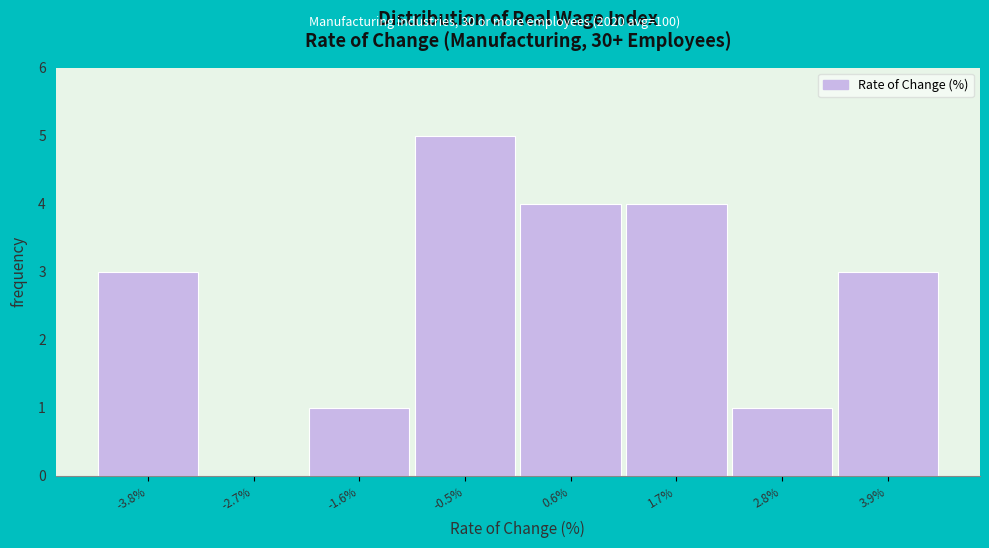

Reading right to left, what are all the values shown in this chart?

3.9%=3	2.8%=1	1.7%=4	0.6%=4	-0.5%=5	-1.6%=1	-2.7%=0	-3.8%=3